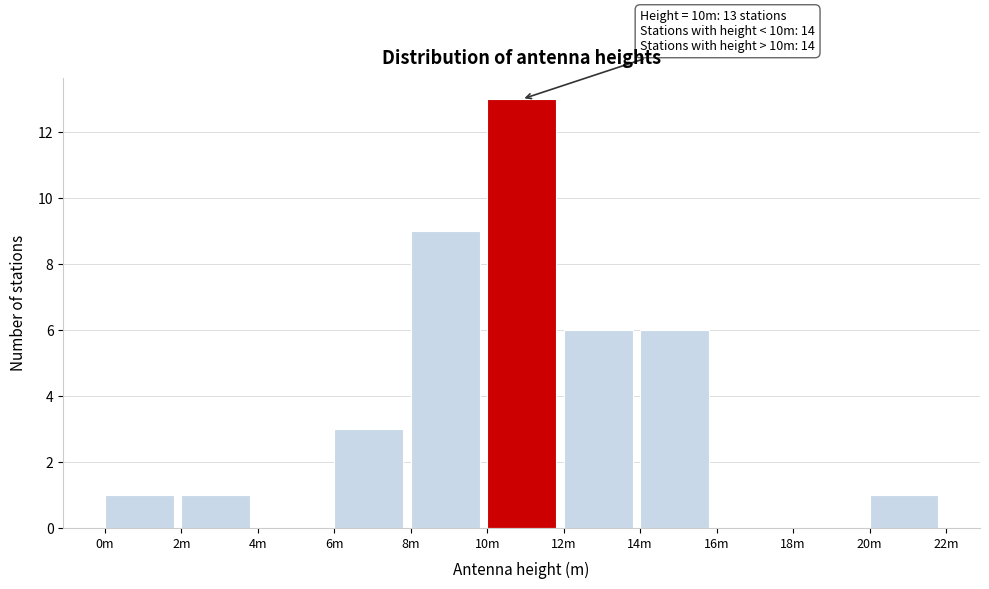

Reading left to right, what are all the values shown in this chart?

0m=1	2m=1	4m=0	6m=3	8m=9	10m=13	12m=6	14m=6	16m=0	18m=0	20m=1